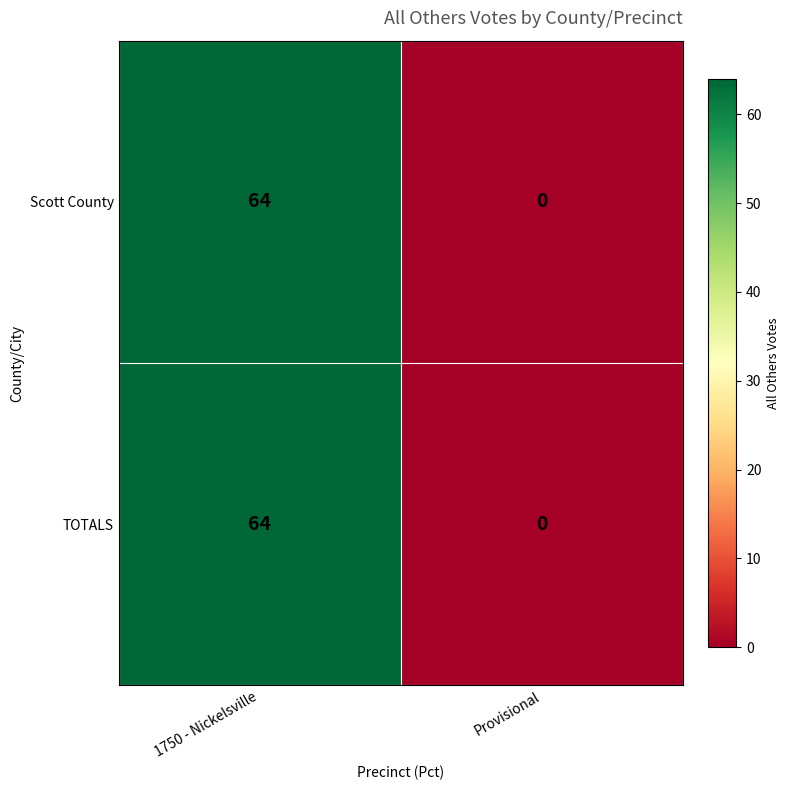

Reading left to right, what are all the values shown in this chart?

Scott County: 64	0
TOTALS: 64	0